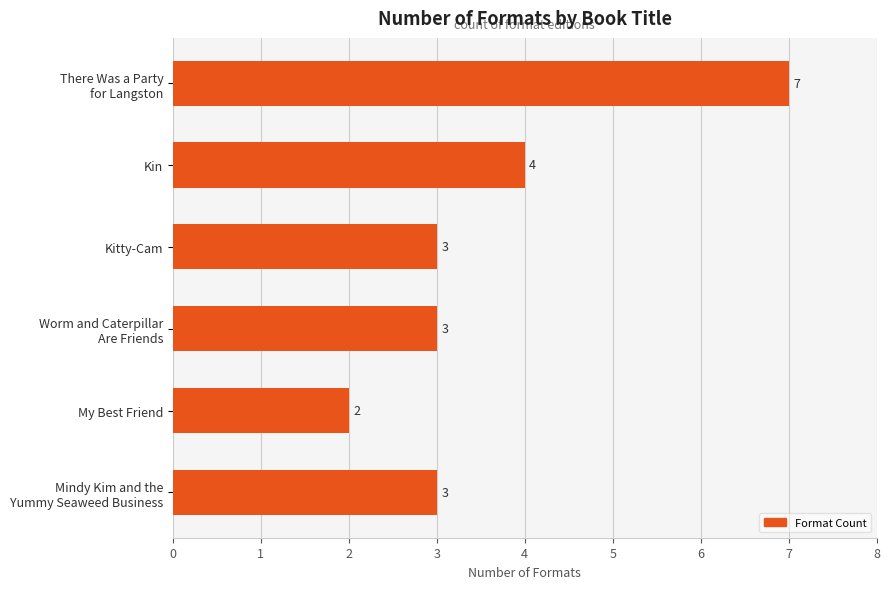

How many series are shown in this chart?

1